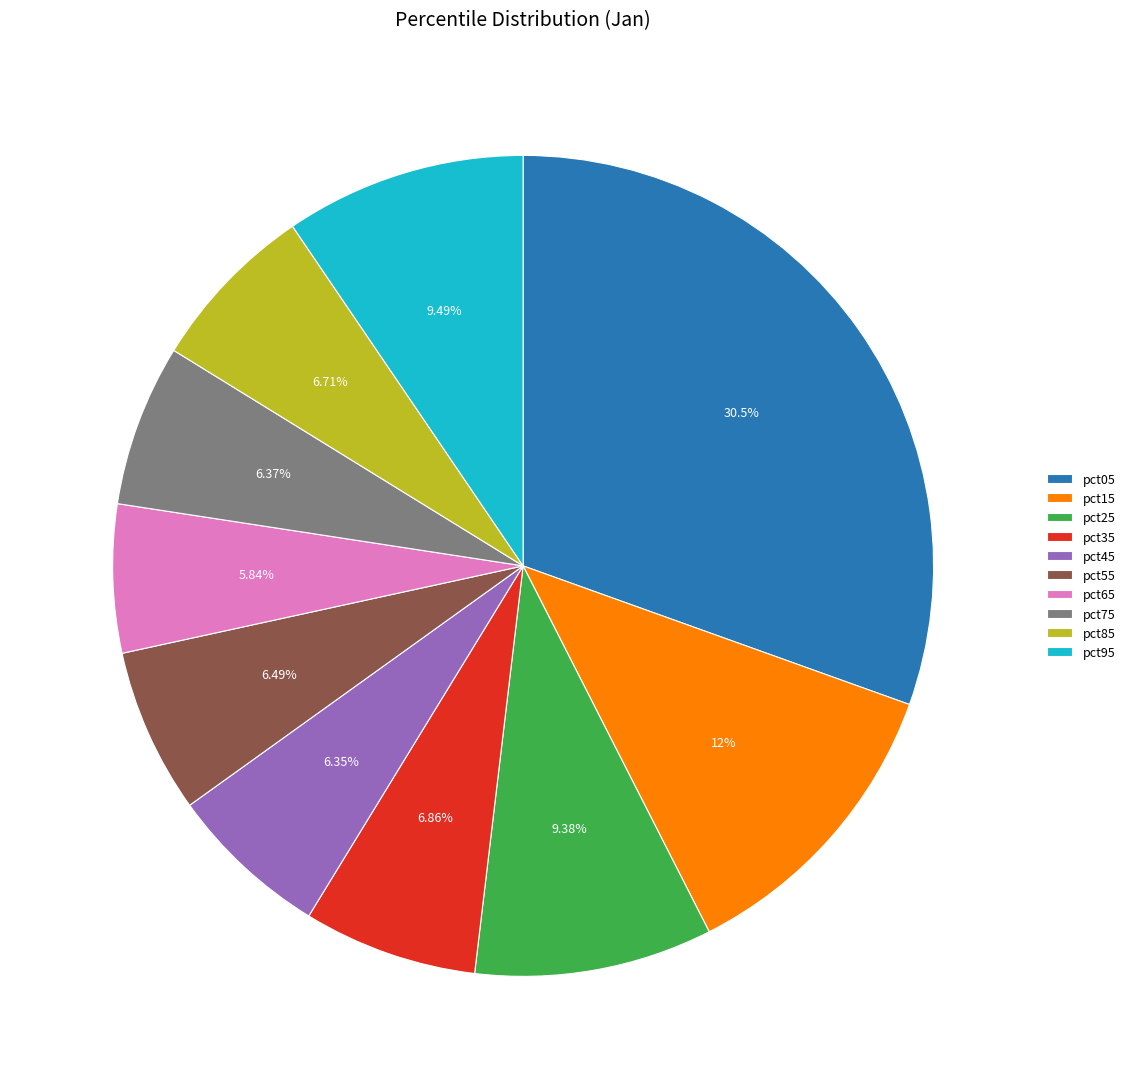

Between pct95 and pct15, which is larger?

pct15